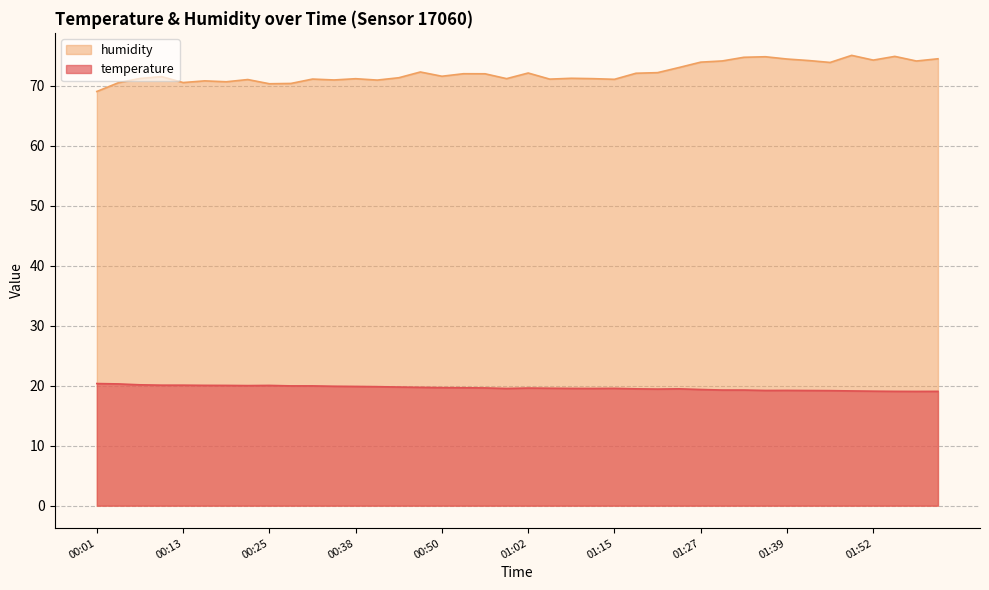

What are all the series names shown in the legend?

humidity, temperature